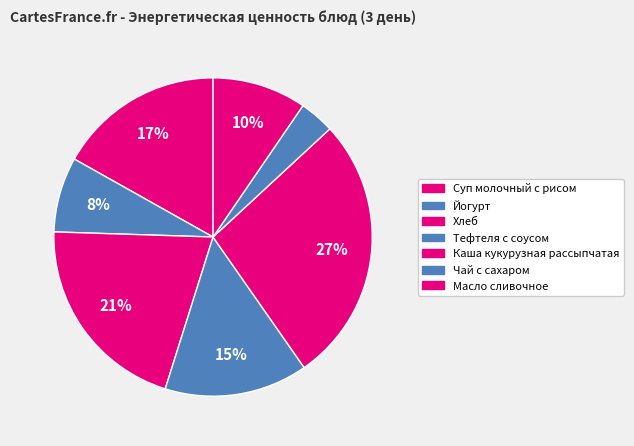

To the nearest percent, what portion does Чай с сахаром represent?

4%